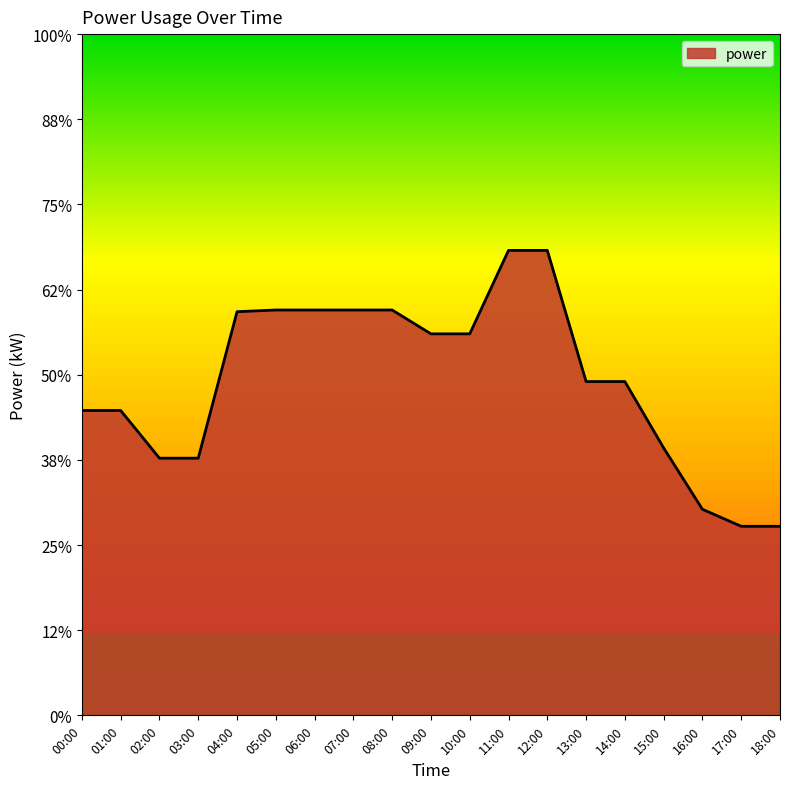

What is the label of the 6th point from the right?

13:00